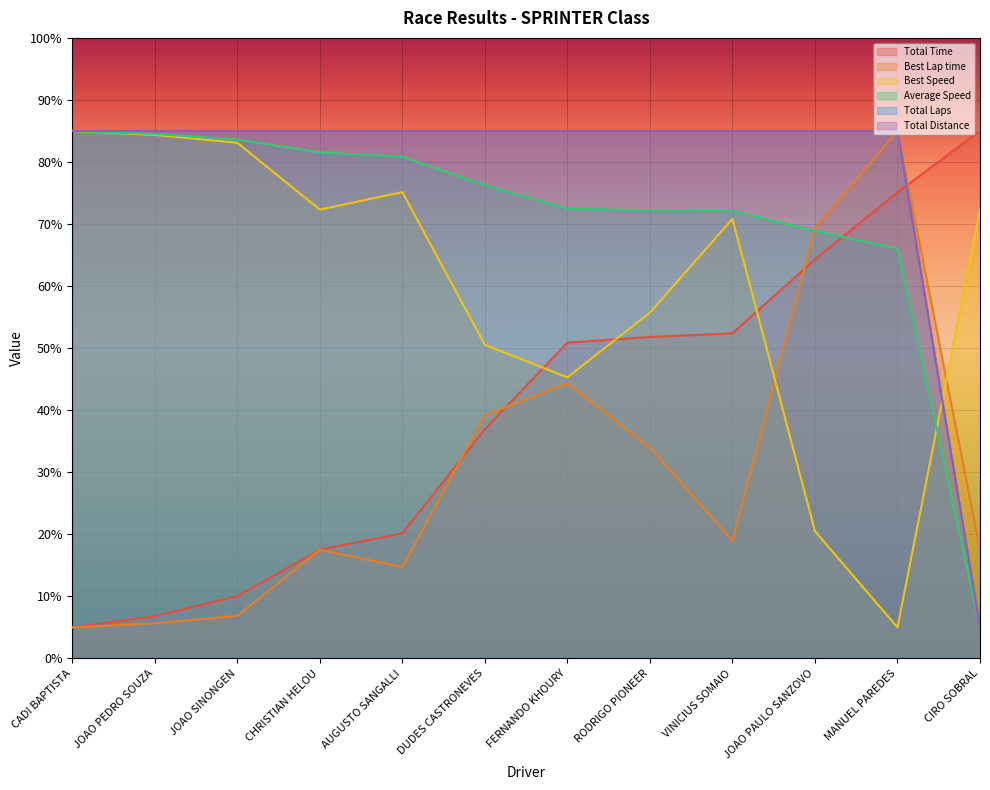

What is the average value of the Total Distance series?

78.3